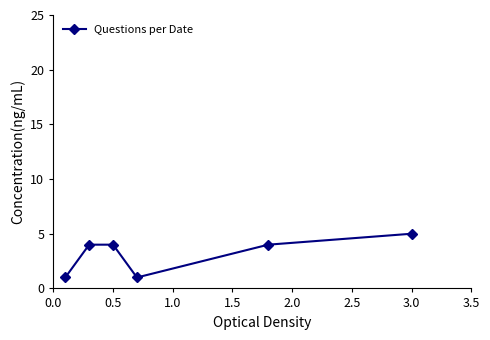

Reading left to right, list all the values displayed in this chart.

1	4	4	1	4	5